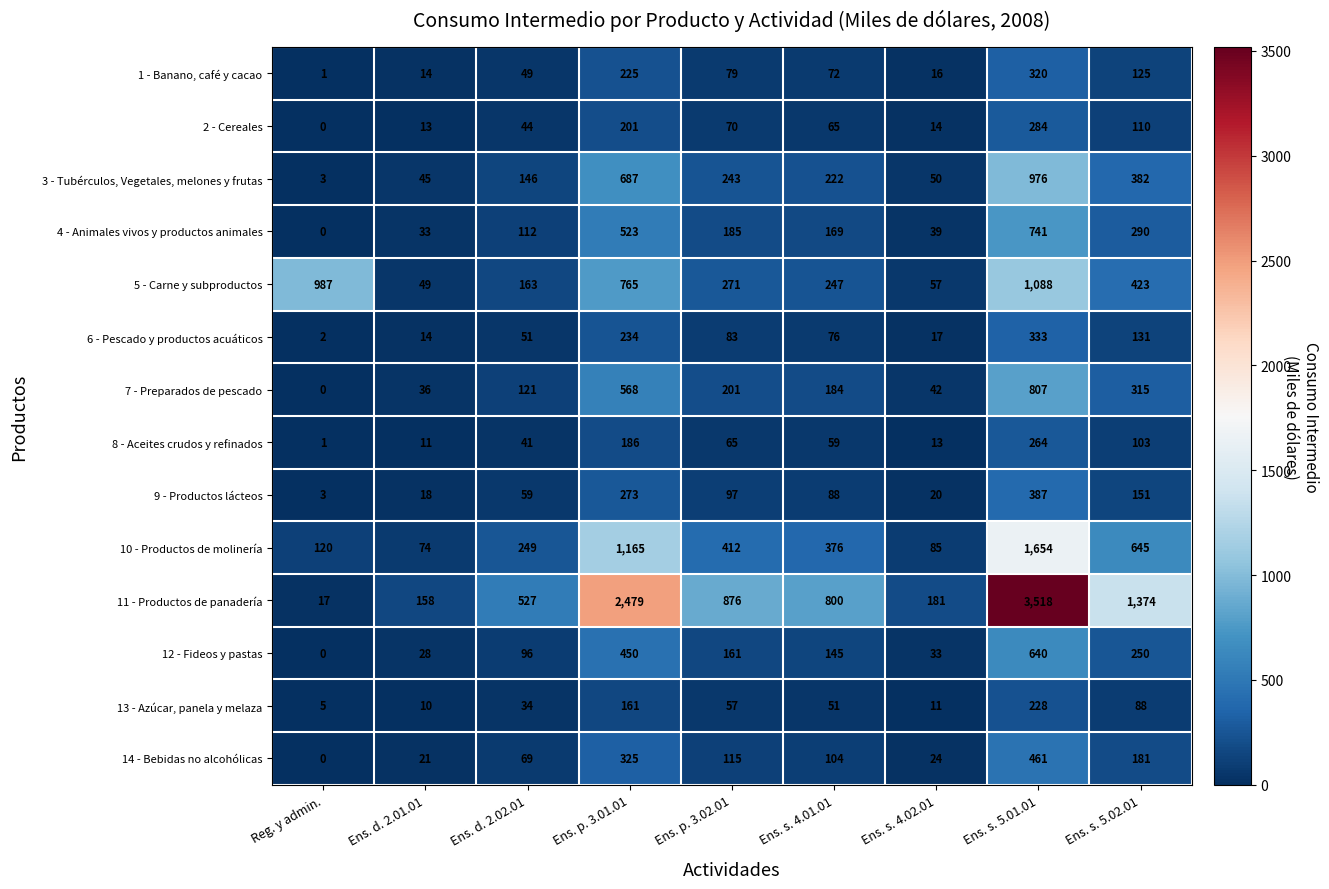

What value does the 14 - Bebidas no alcohólicas series have at Ens. s. 5.01.01, to the nearest 50?

450